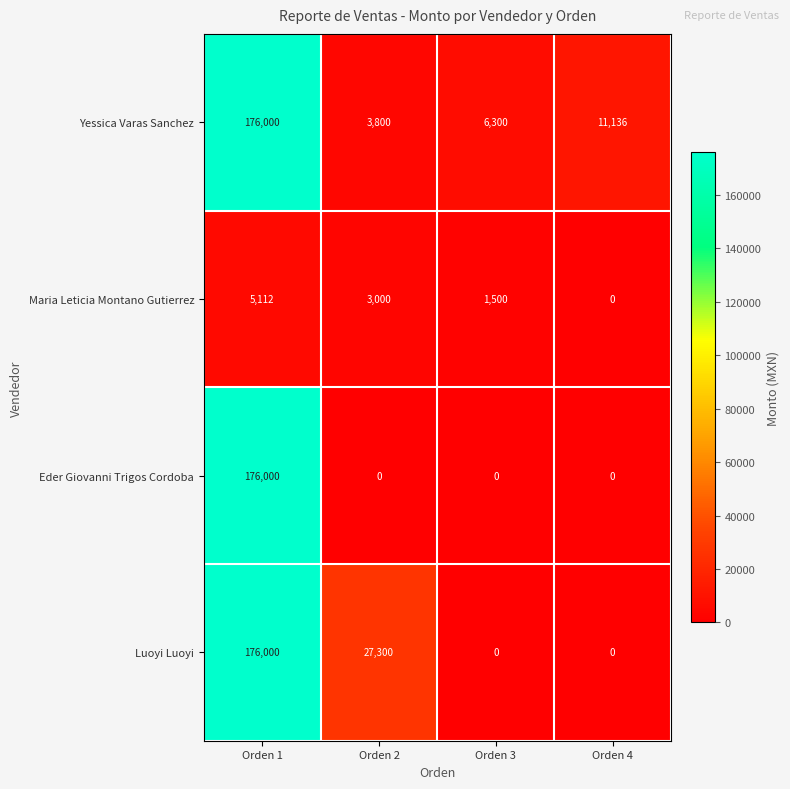

What is the difference between the highest and lowest values at Orden 1?

170888